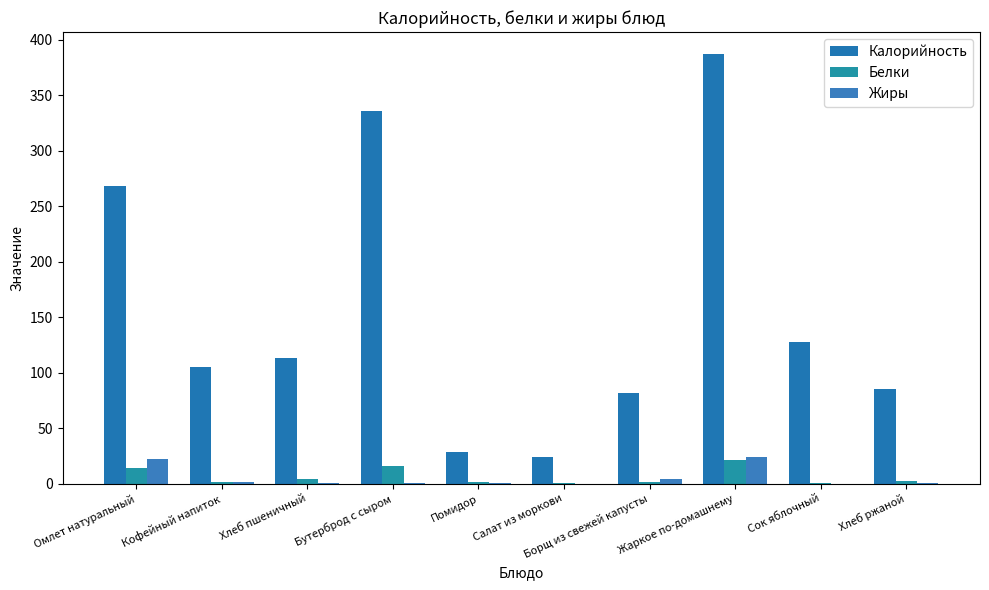

At how many categories does at least one series exceed 362?

1